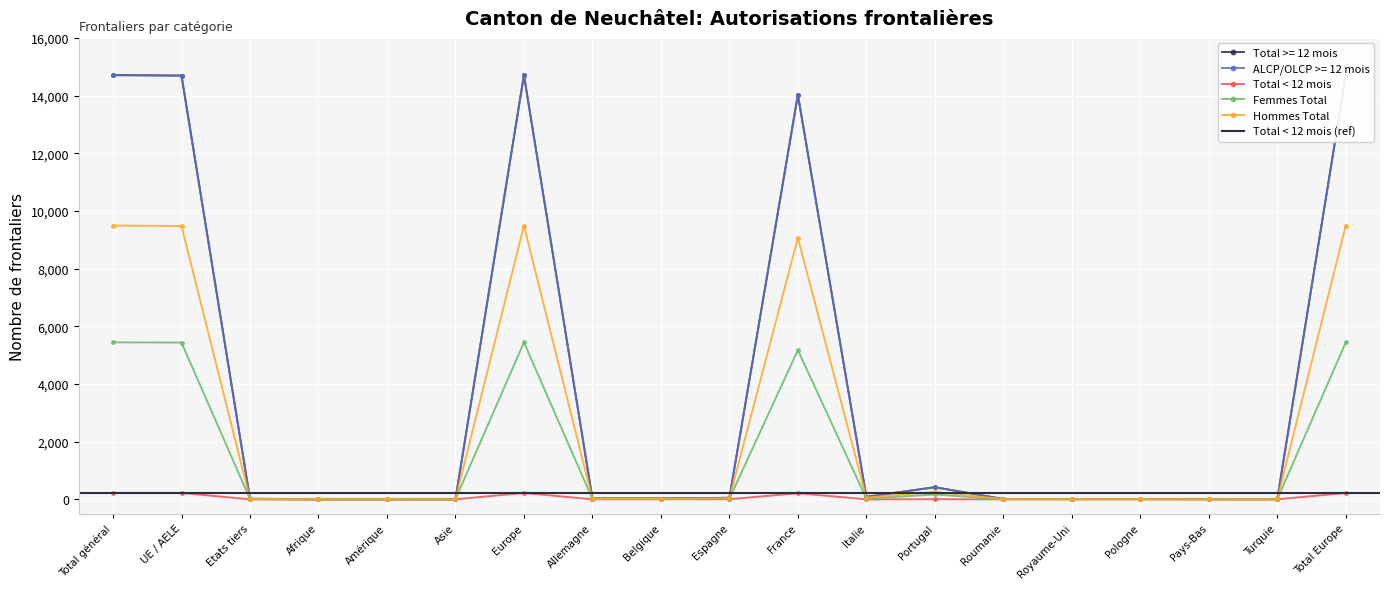

What is the total value across all series at Italie?

261